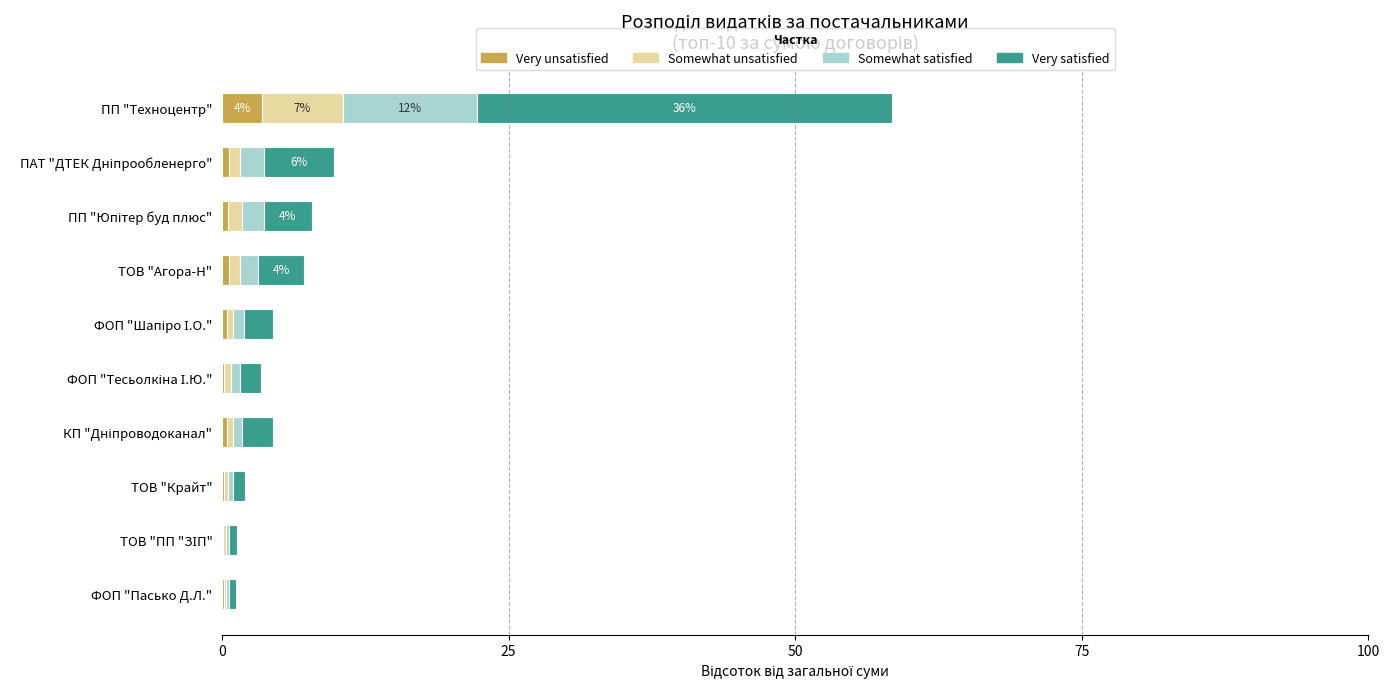

Which category has the highest value in the Very unsatisfied series?

ПП "Техноцентр"